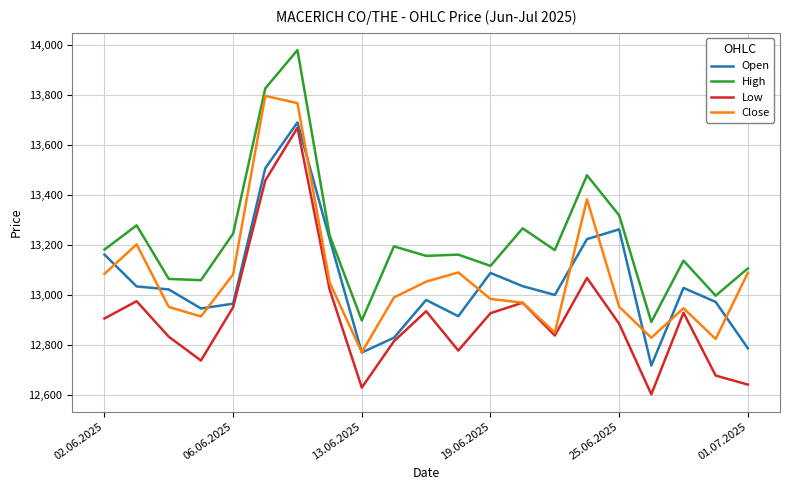

True or false: High and Low intersect in this chart.

False